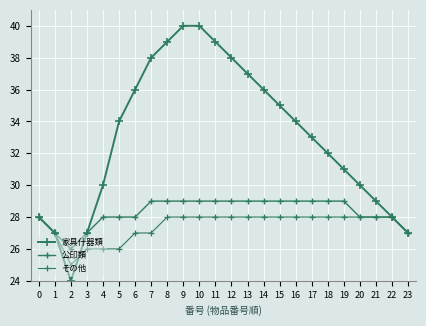

At which category does the chart reach its peak across all series?

9